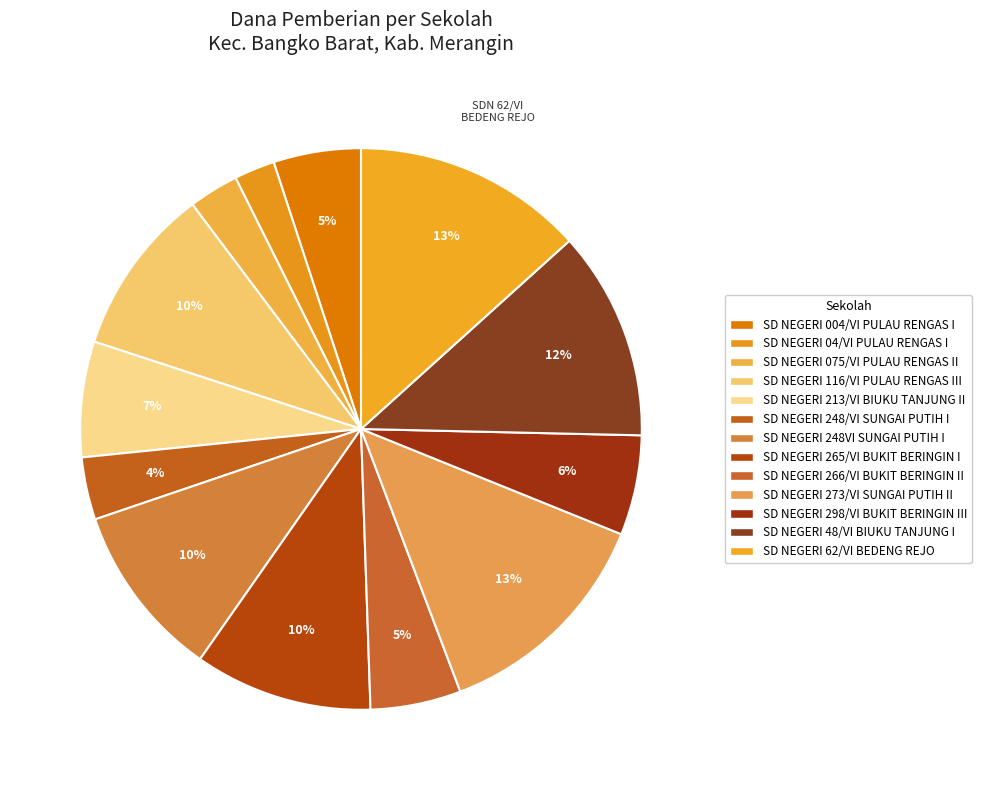

How many segments does this pie chart have?

13